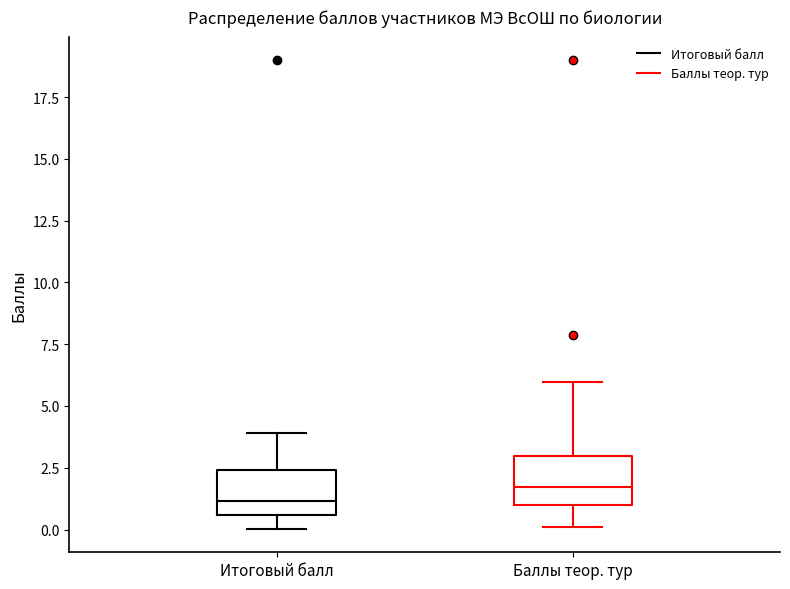

Reading left to right, transcribe this box plot: for each box, give where its median line is, the range the box spans, and where its two whiskers end, as read against the y-axis. The values are not printed on the chart, so give them approximately, as read against the axis.

Итоговый балл: median 1.0, box 0.5 to 2.5, whiskers 0.0 to 4.0
Баллы теор. тур: median 1.5, box 1.0 to 3.0, whiskers 0.0 to 6.0